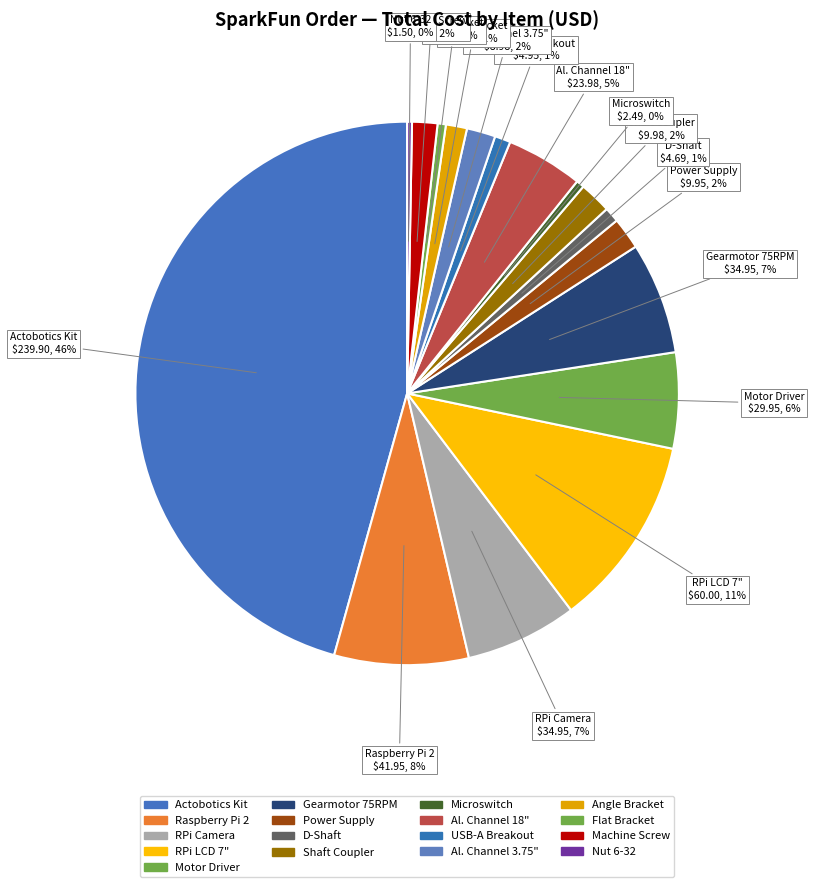

To the nearest percent, what is the difference between the Gearmotor 75RPM and Raspberry Pi 2 slice percentages?

1%